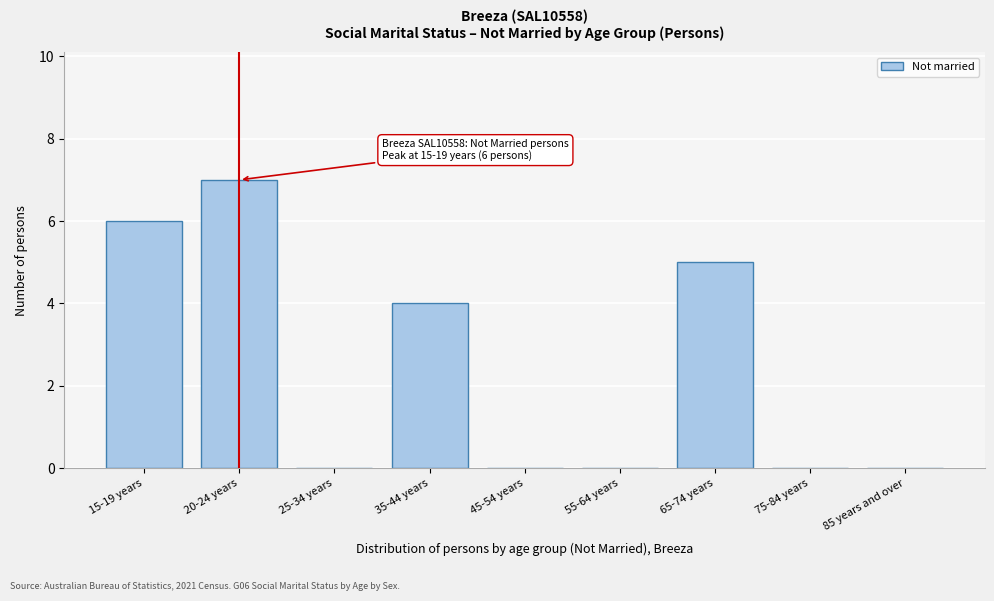

Reading left to right, what are all the values shown in this chart?

15-19 years=6	20-24 years=7	25-34 years=0	35-44 years=4	45-54 years=0	55-64 years=0	65-74 years=5	75-84 years=0	85 years and over=0